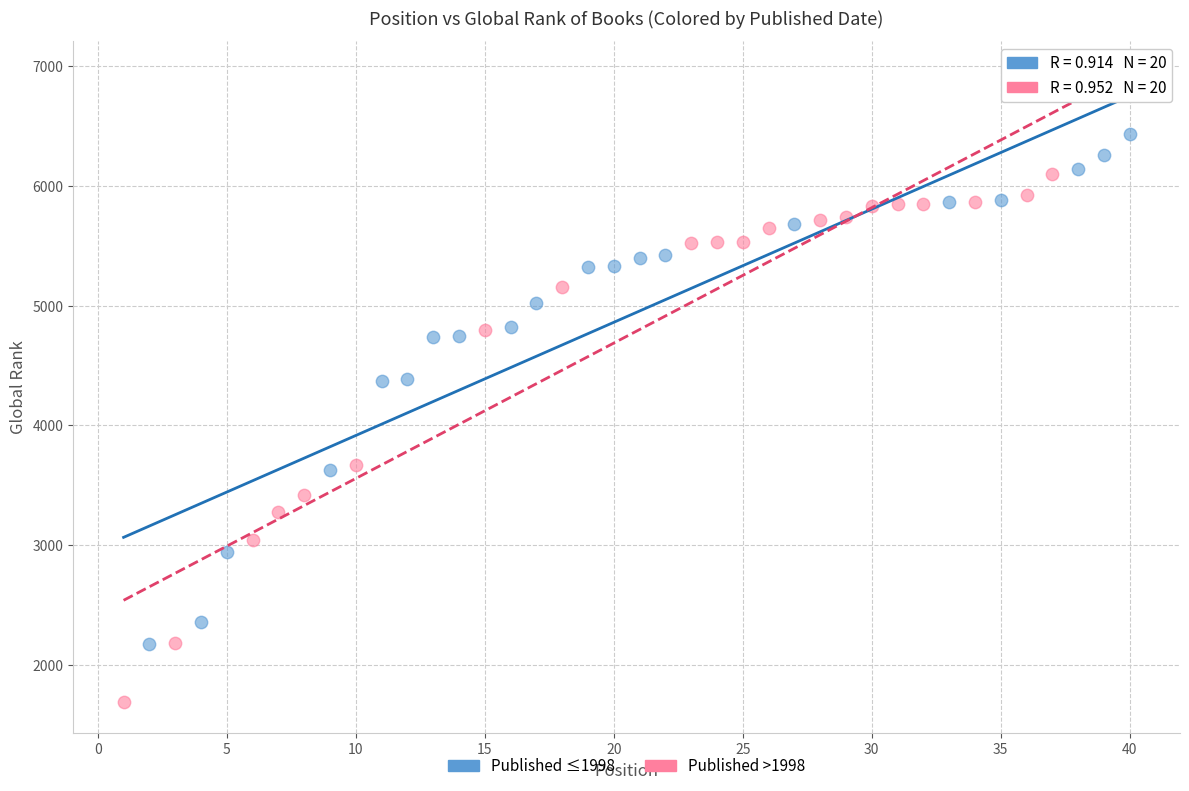

Which series has the largest Y range (max minus min)?

Published >1998